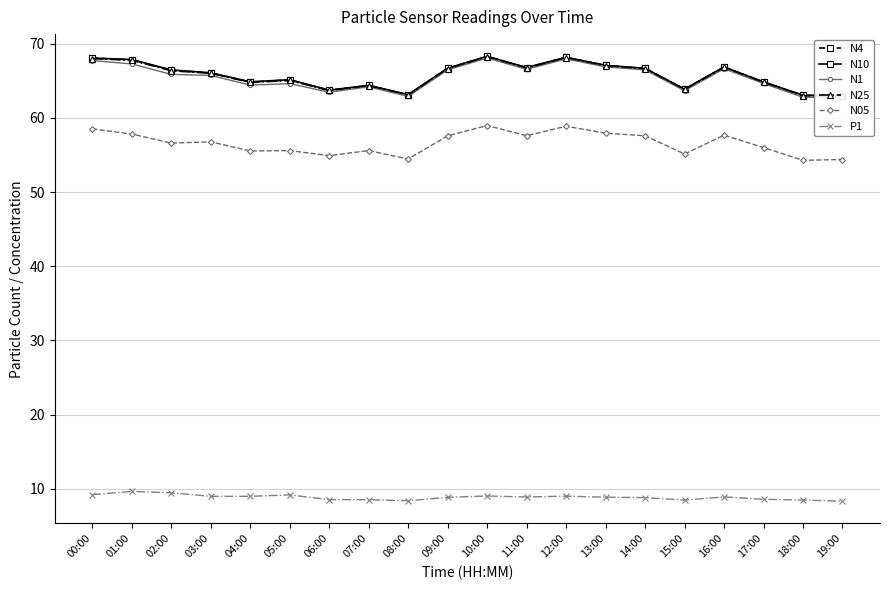

What is the spread (max minus min) of values at 11:00?

57.9